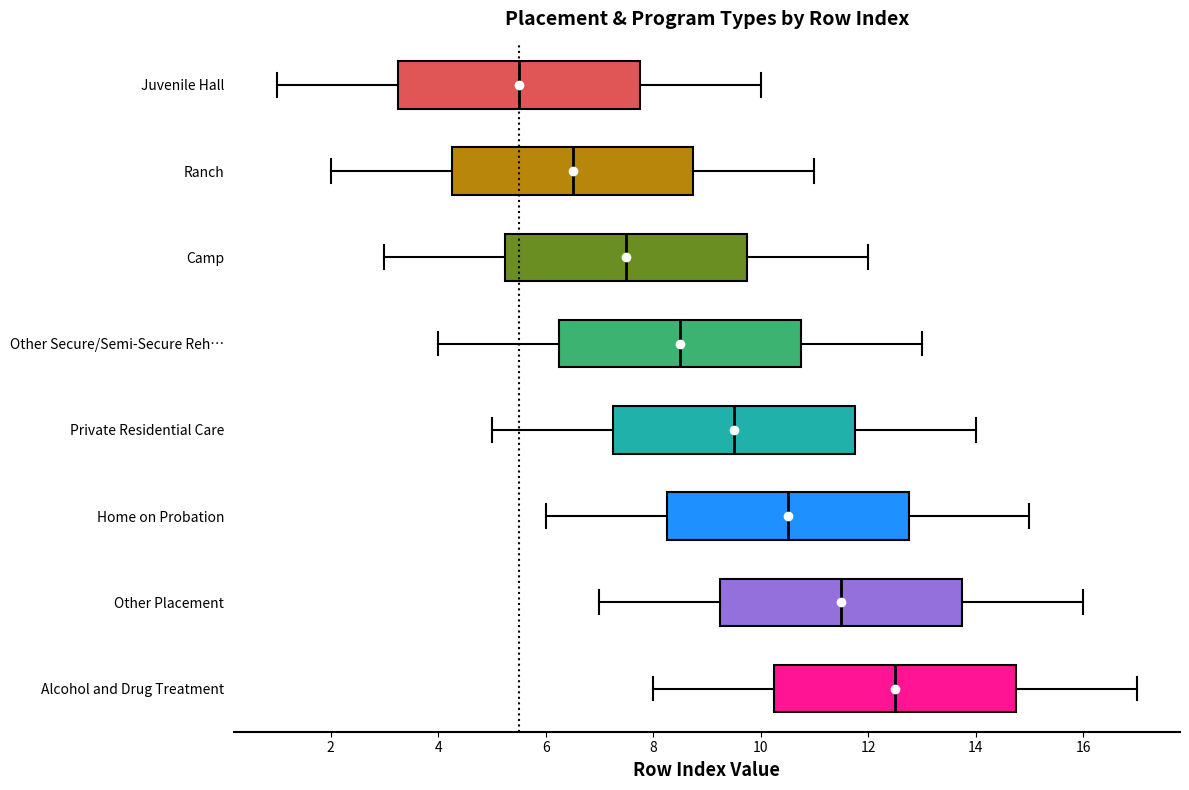

Reading bottom to top, transcribe this box plot: for each box, give where its median line is, the range the box spans, and where its two whiskers end, as read against the x-axis. The values are not printed on the chart, so give them approximately, as read against the axis.

Alcohol and Drug Treatment: median 12.6, box 10.2 to 14.8, whiskers 8.0 to 17.0
Other Placement: median 11.6, box 9.2 to 13.8, whiskers 7.0 to 16.0
Home on Probation: median 10.6, box 8.2 to 12.8, whiskers 6.0 to 15.0
Private Residential Care: median 9.6, box 7.2 to 11.8, whiskers 5.0 to 14.0
Other Secure/Semi-Secure Reh…: median 8.6, box 6.2 to 10.8, whiskers 4.0 to 13.0
Camp: median 7.6, box 5.2 to 9.8, whiskers 3.0 to 12.0
Ranch: median 6.6, box 4.2 to 8.8, whiskers 2.0 to 11.0
Juvenile Hall: median 5.6, box 3.2 to 7.8, whiskers 1.0 to 10.0